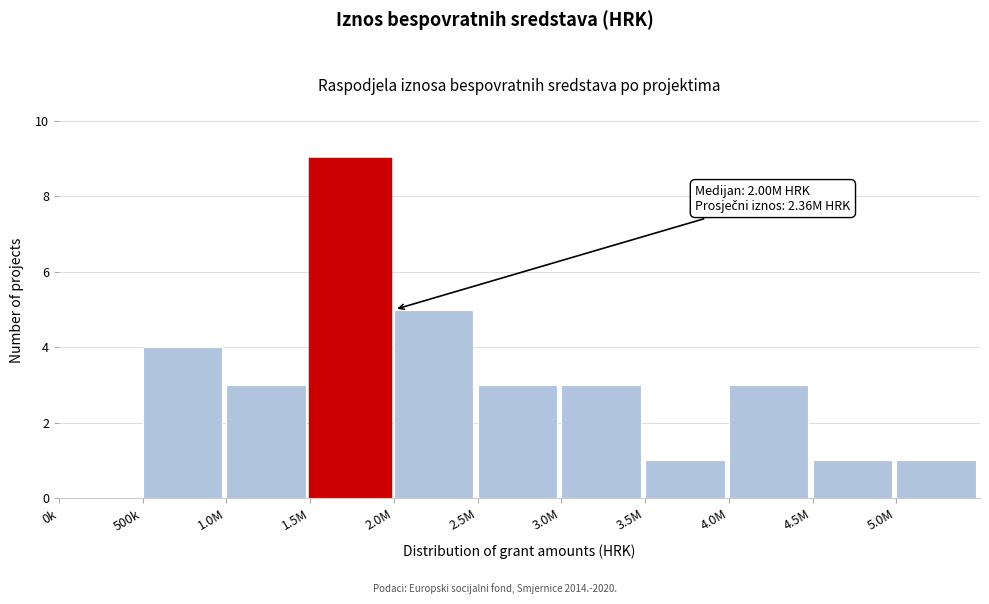

Reading left to right, what are all the values shown in this chart?

0k=0	500k=4	1.0M=3	1.5M=9	2.0M=5	2.5M=3	3.0M=3	3.5M=1	4.0M=3	4.5M=1	5.0M=1